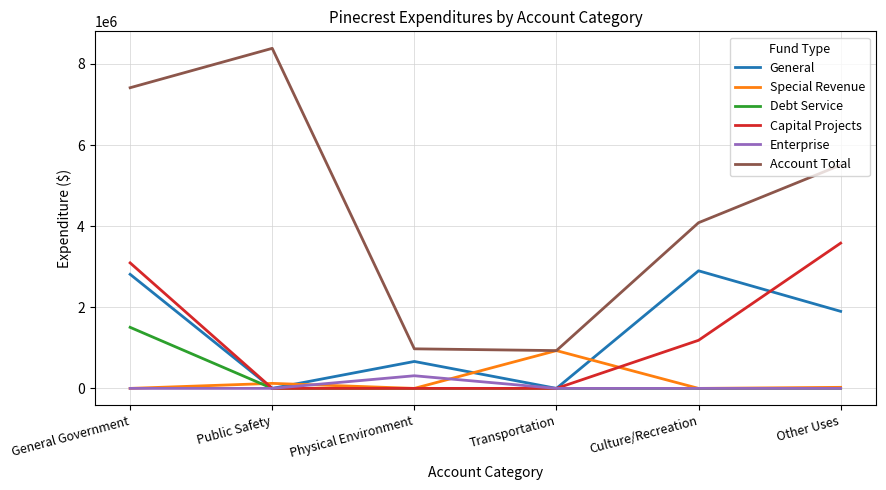

Does the chart have visible grid lines?

Yes